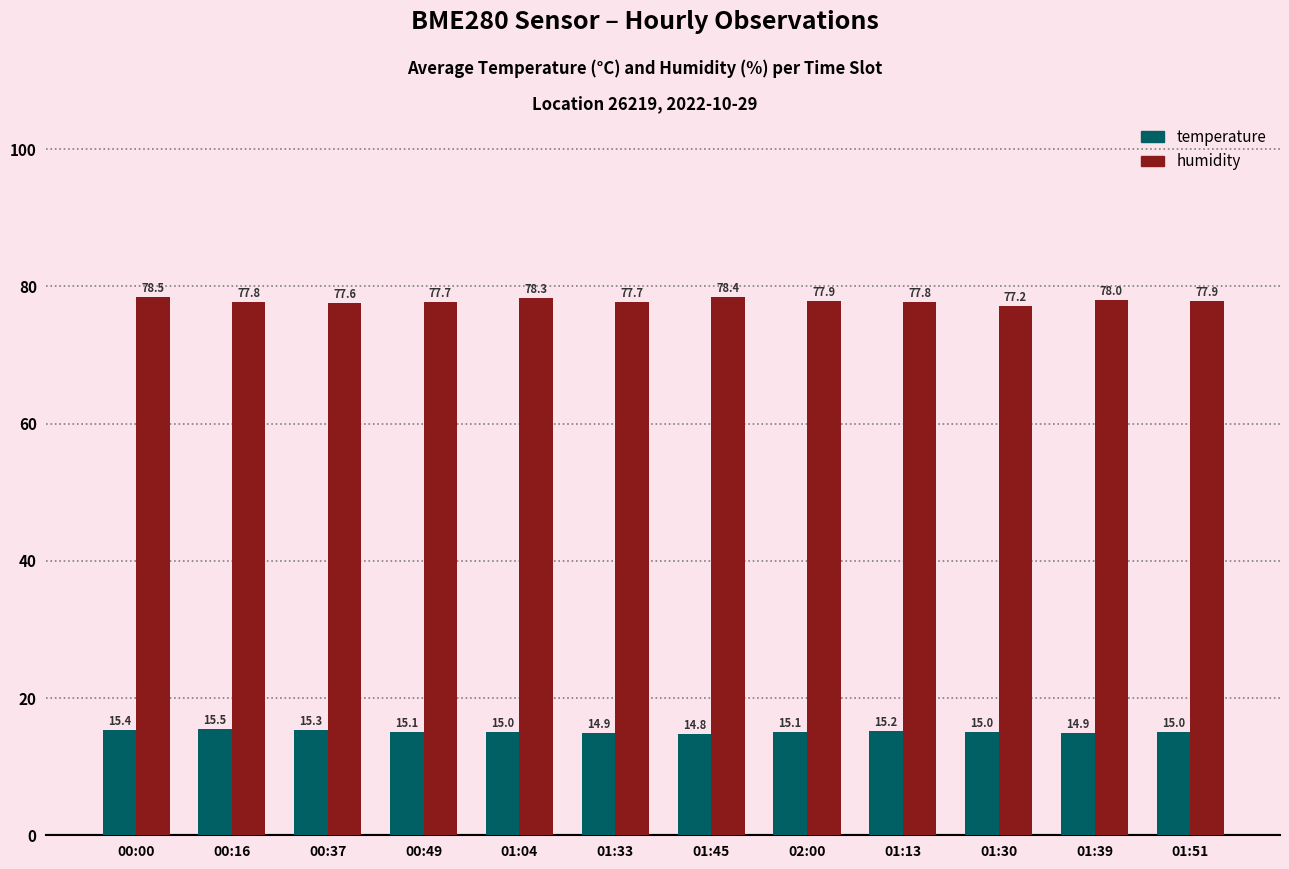

What are all the series names shown in the legend?

temperature, humidity